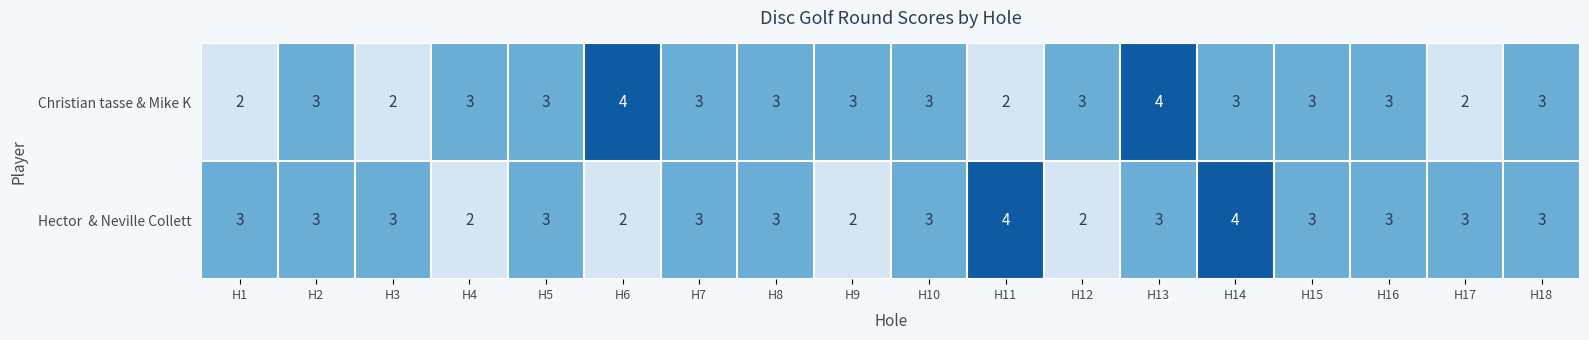

The Christian tasse & Mike K series shows 3 at H14. True or false?

True